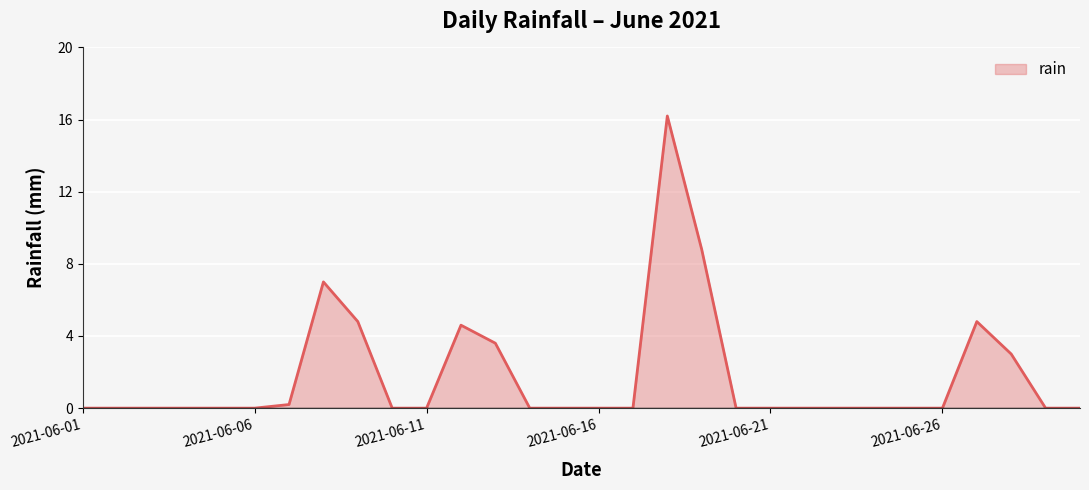

What is the greatest value displayed?

16.2